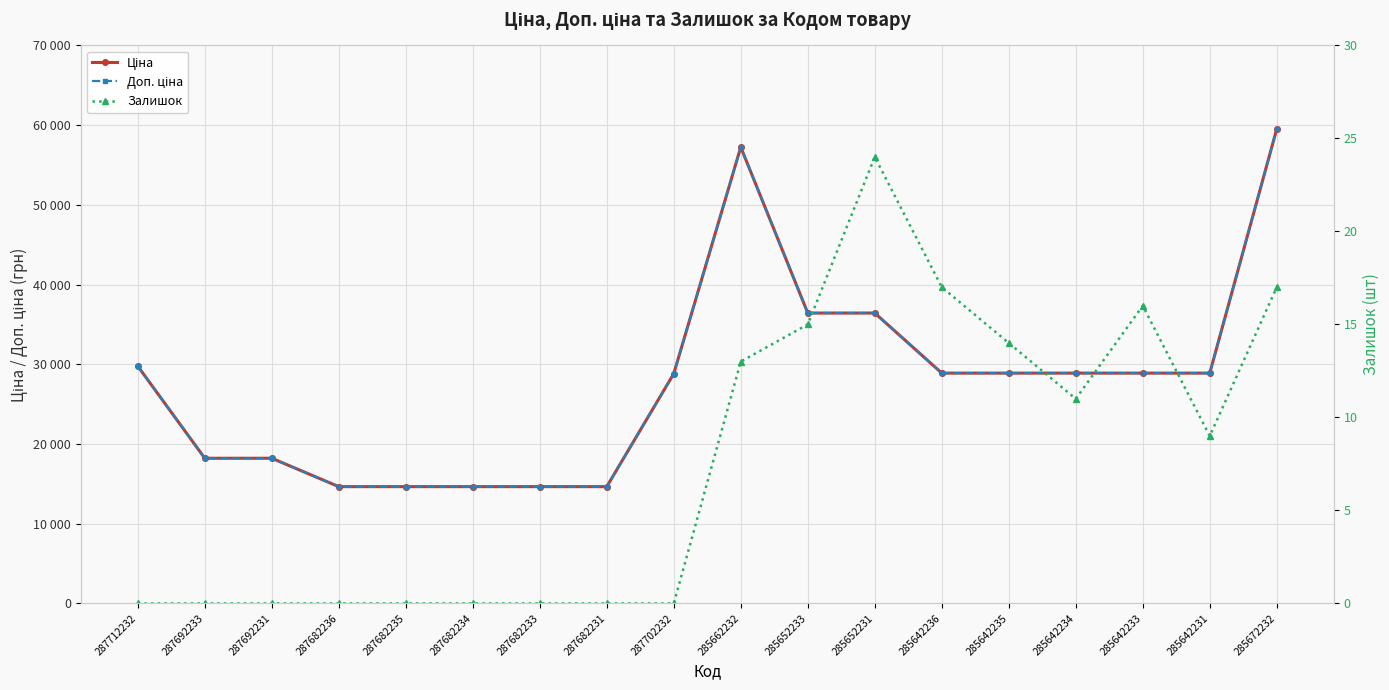

At which label does Доп. ціна reach its minimum?

287682236